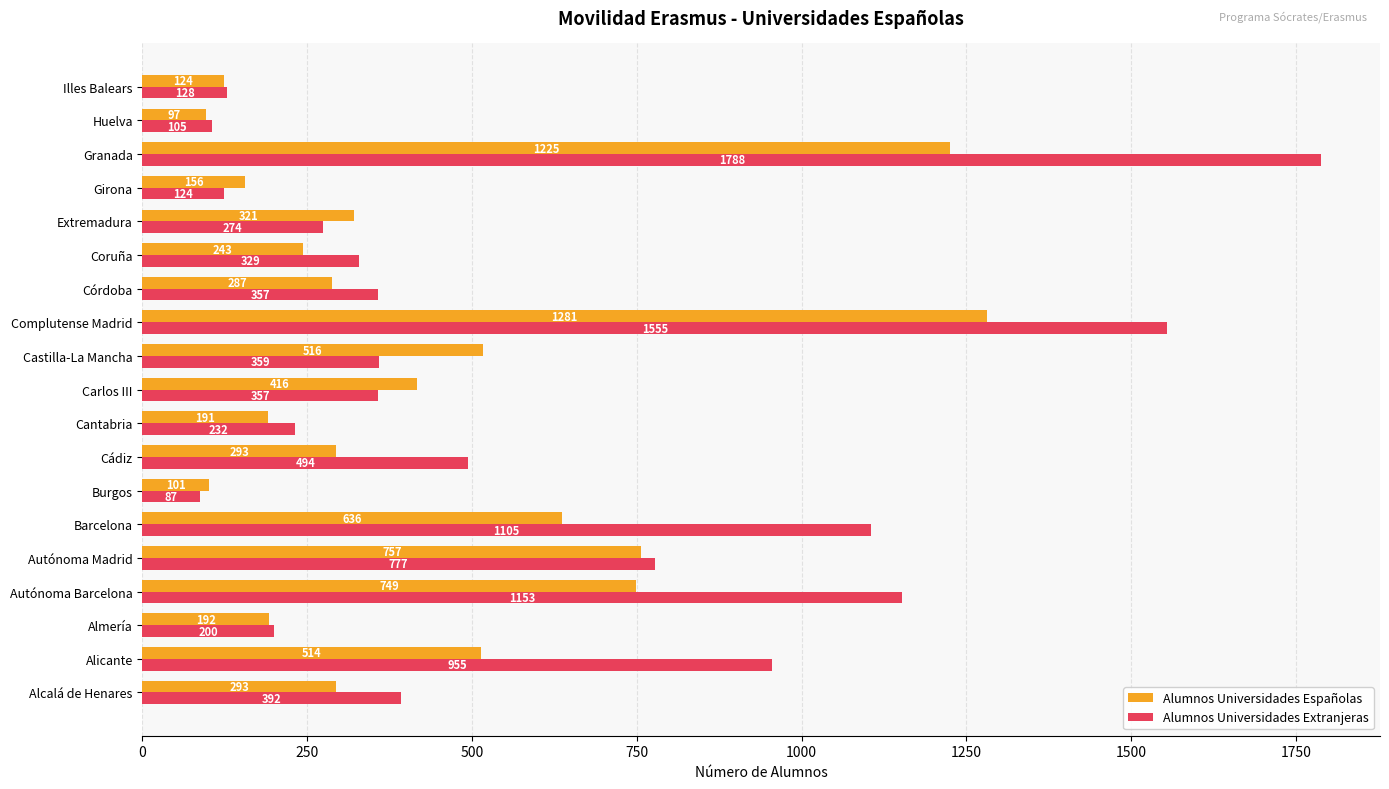

What is the maximum value for Alumnos Universidades Extranjeras?

1788